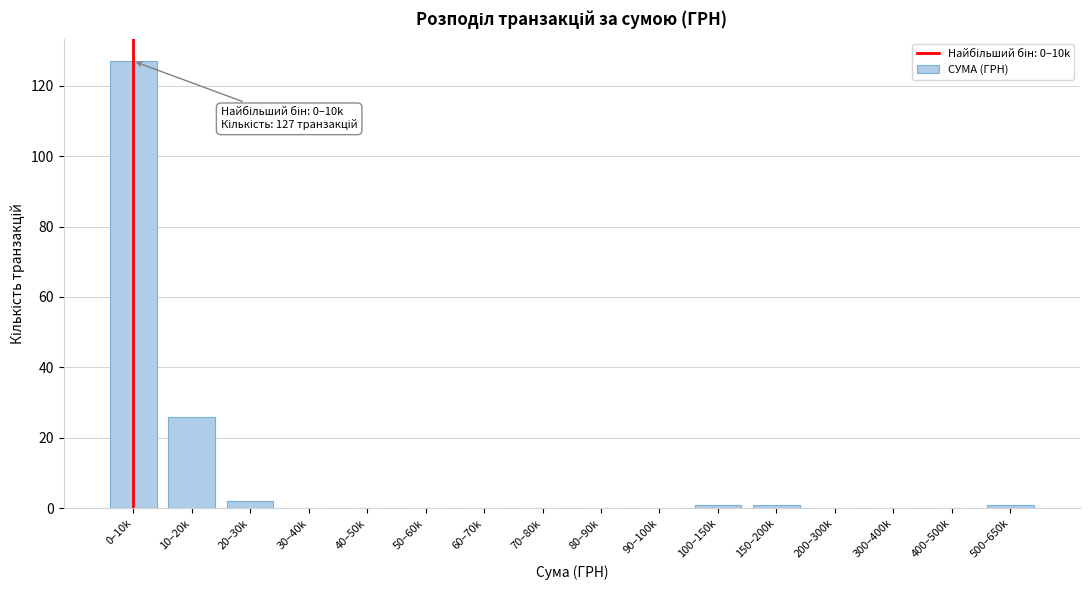

Reading left to right, what are all the values shown in this chart?

0–10k=127	10–20k=26	20–30k=2	30–40k=0	40–50k=0	50–60k=0	60–70k=0	70–80k=0	80–90k=0	90–100k=0	100–150k=1	150–200k=1	200–300k=0	300–400k=0	400–500k=0	500–650k=1